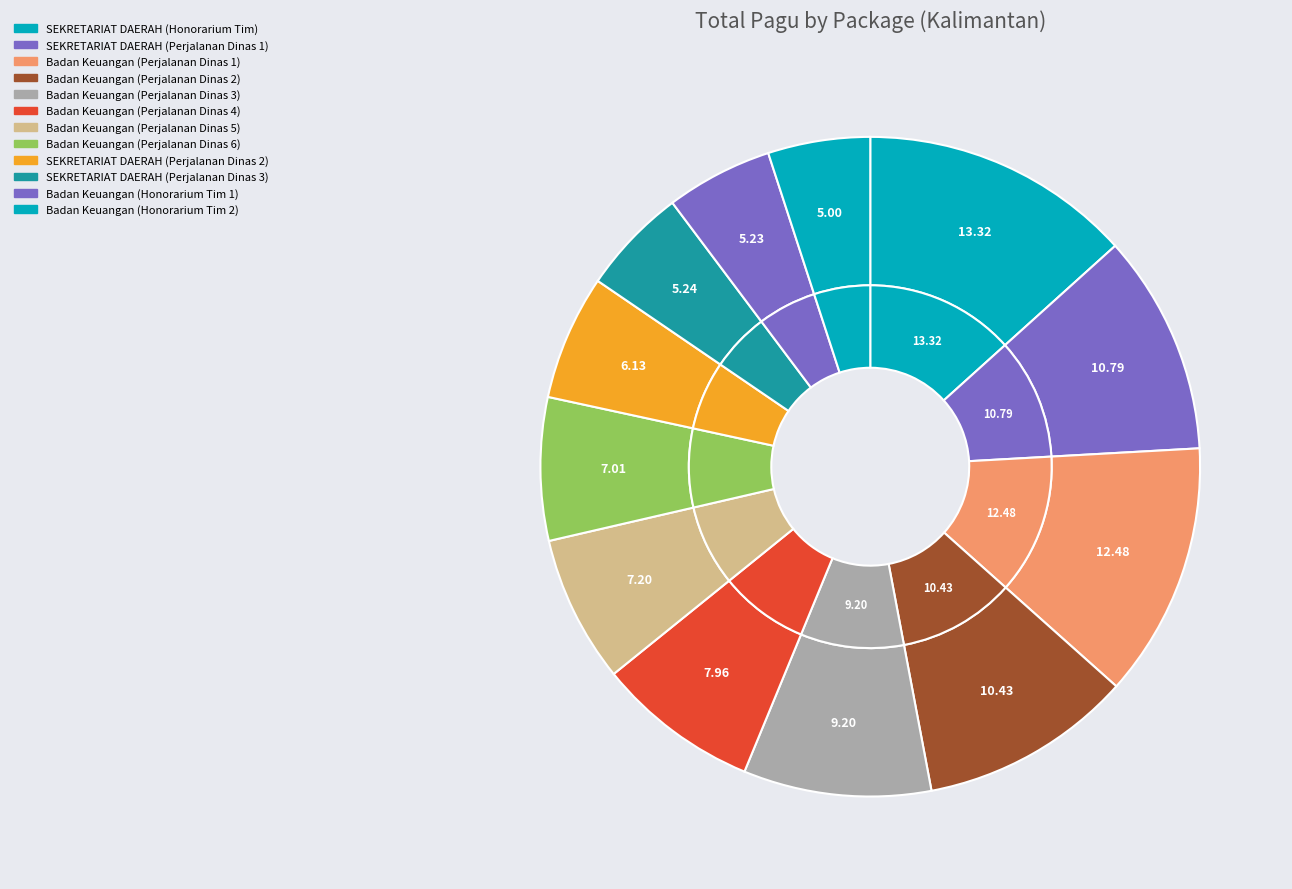

What percentage is the Badan Keuangan (Perjalanan Dinas 4) slice, to the nearest percent?

8%